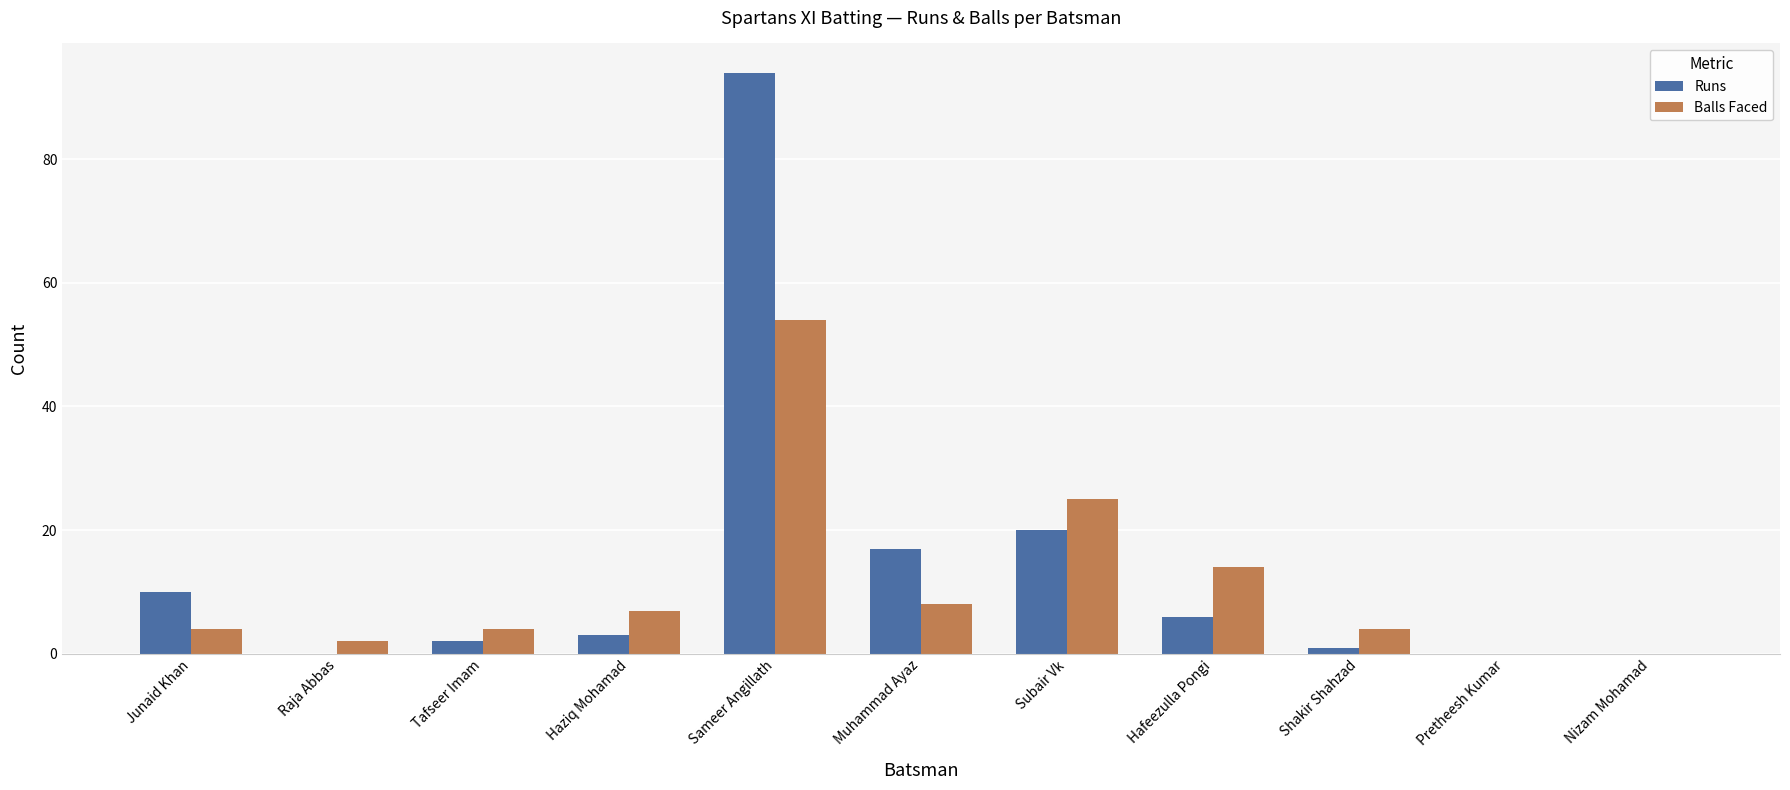

What is the highest value of the Balls Faced series?

54